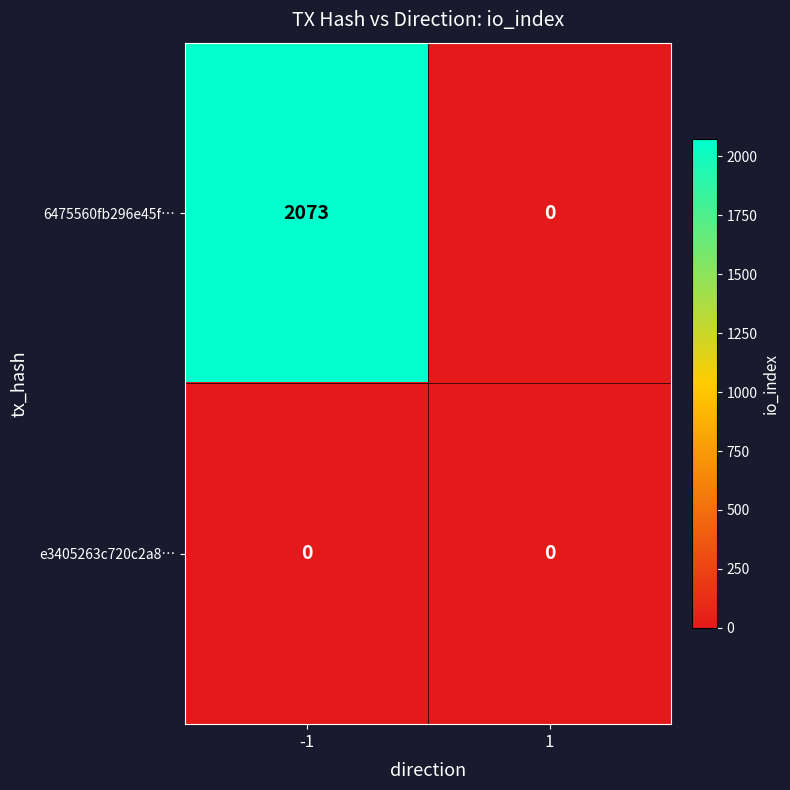

What is the difference between the maximum and minimum values in the 6475560fb296e45f… series?

2073